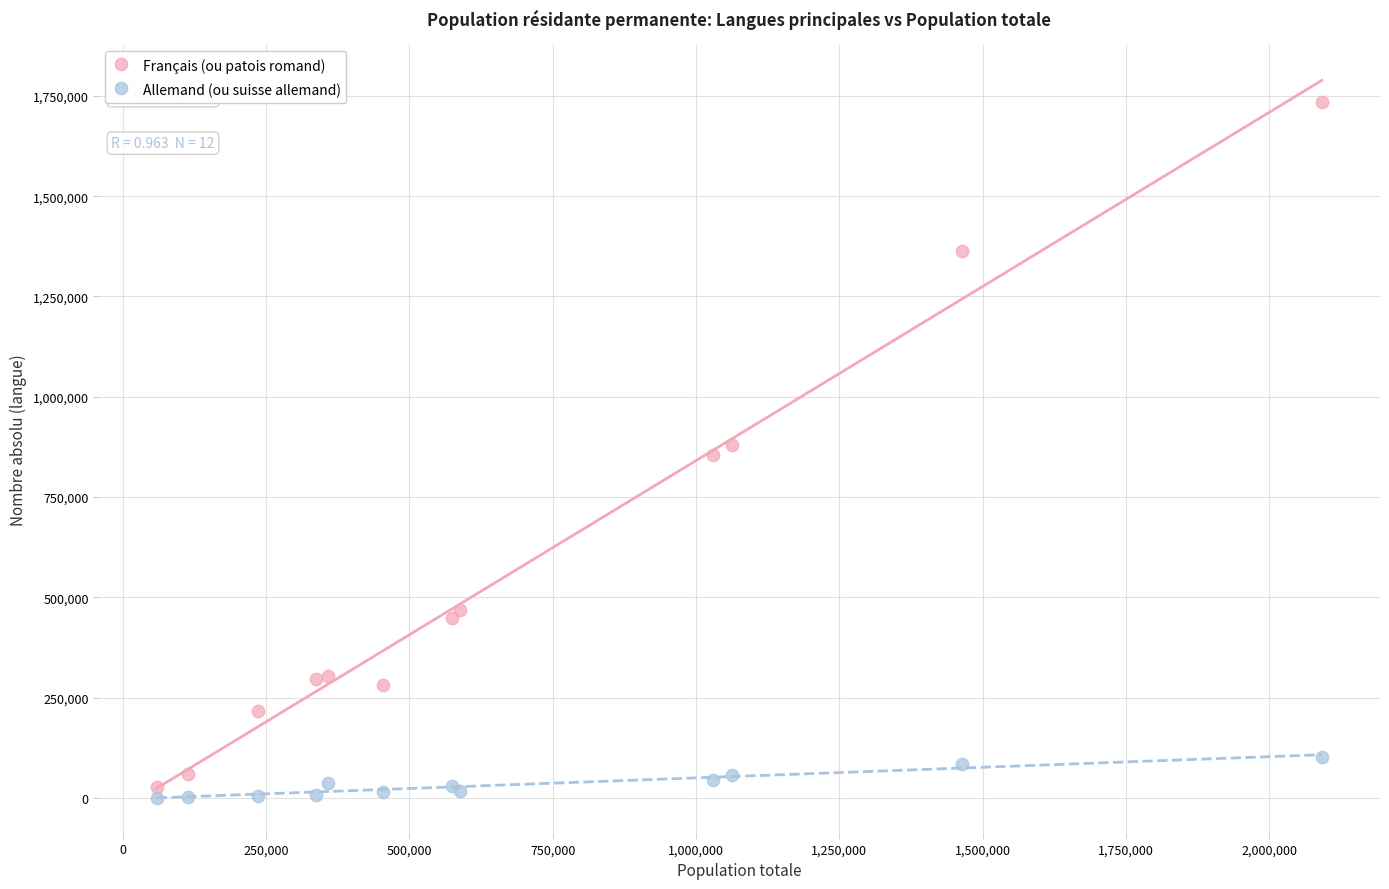

Which series reaches the maximum Y coordinate?

Français (ou patois romand)